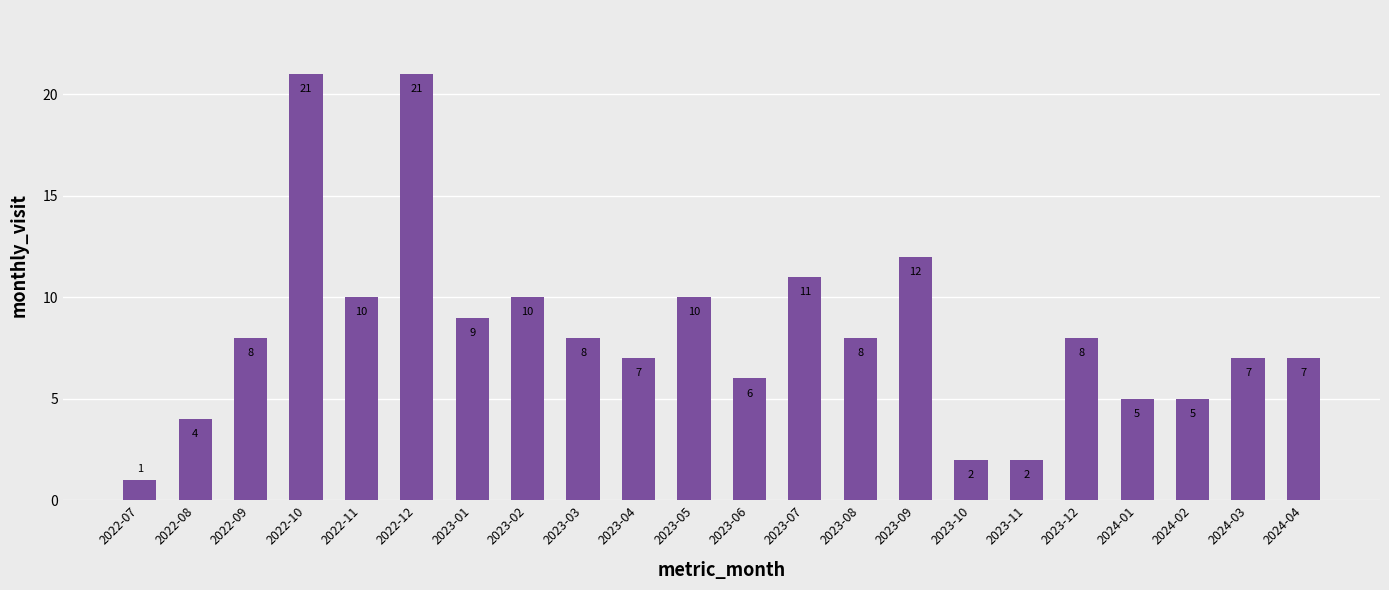

What is the sum of the values at 2022-07 and 2023-09?

13